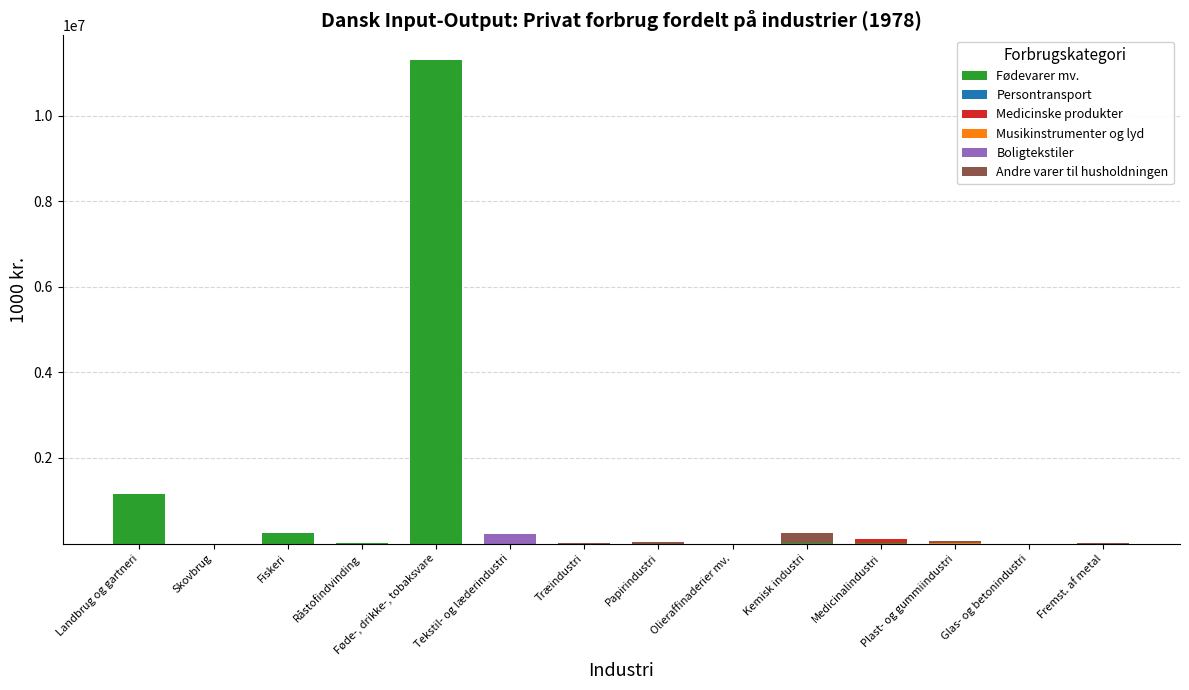

Which category has the highest value in the Fødevarer mv. series?

Føde-, drikke-, tobaksvare